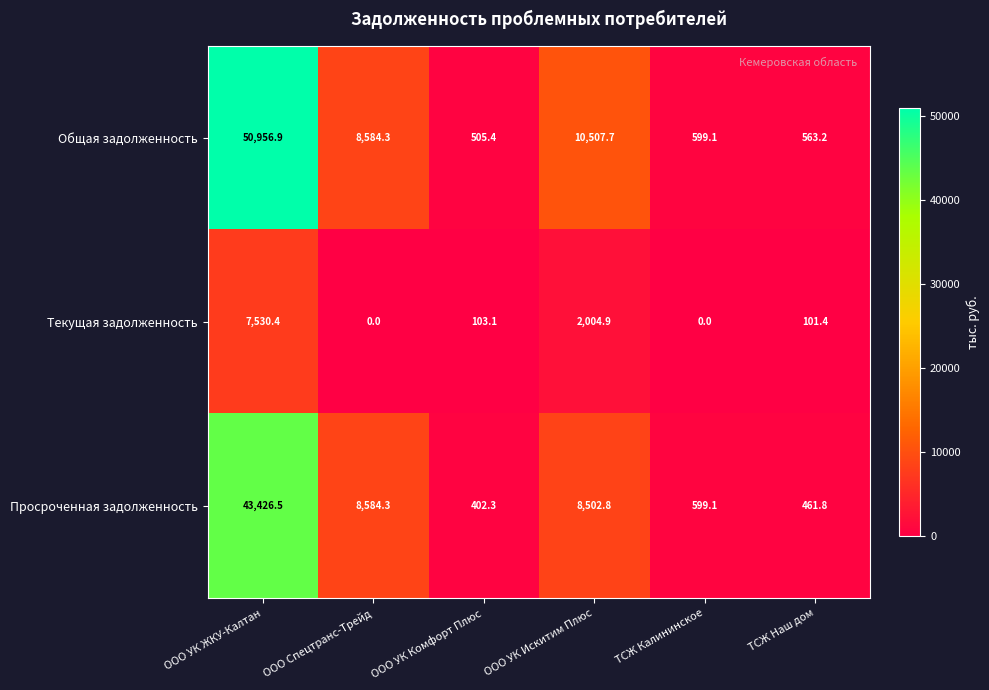

What is the difference between the Общая задолженность values at ТСЖ Наш дом and ООО УК ЖКУ-Калтан?

50393.7